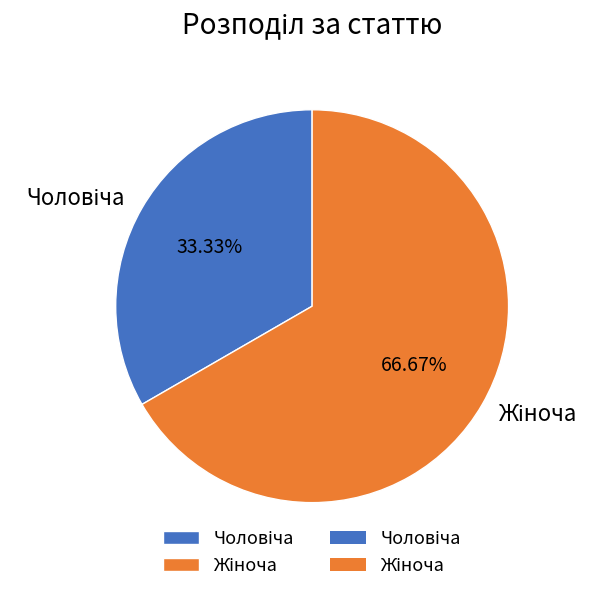

Does any single category account for the majority?

Yes